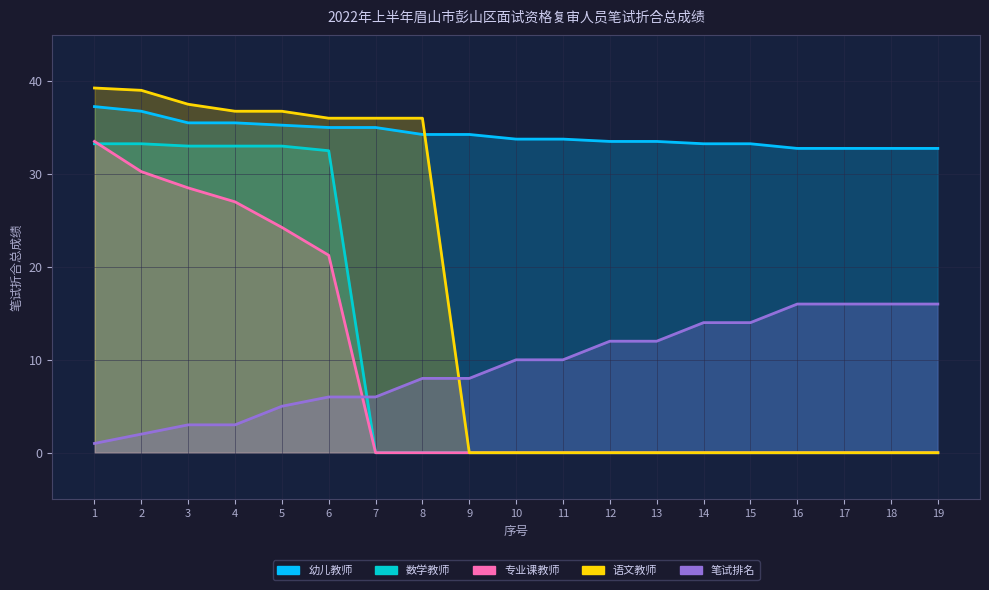

At which label does 幼儿教师 reach its minimum?

16